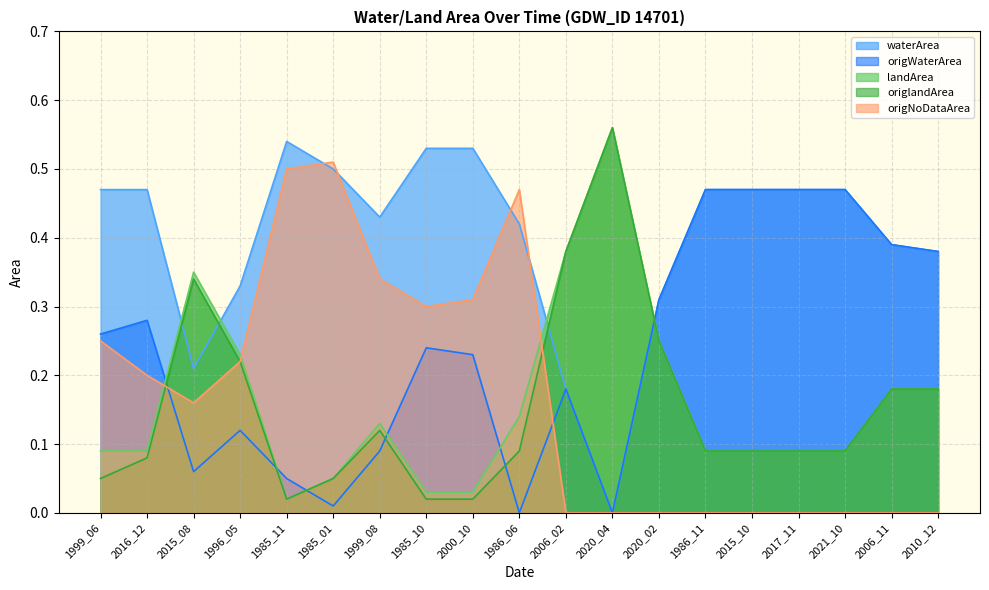

What is the value of the origWaterArea point at the 18th from the left?

0.4